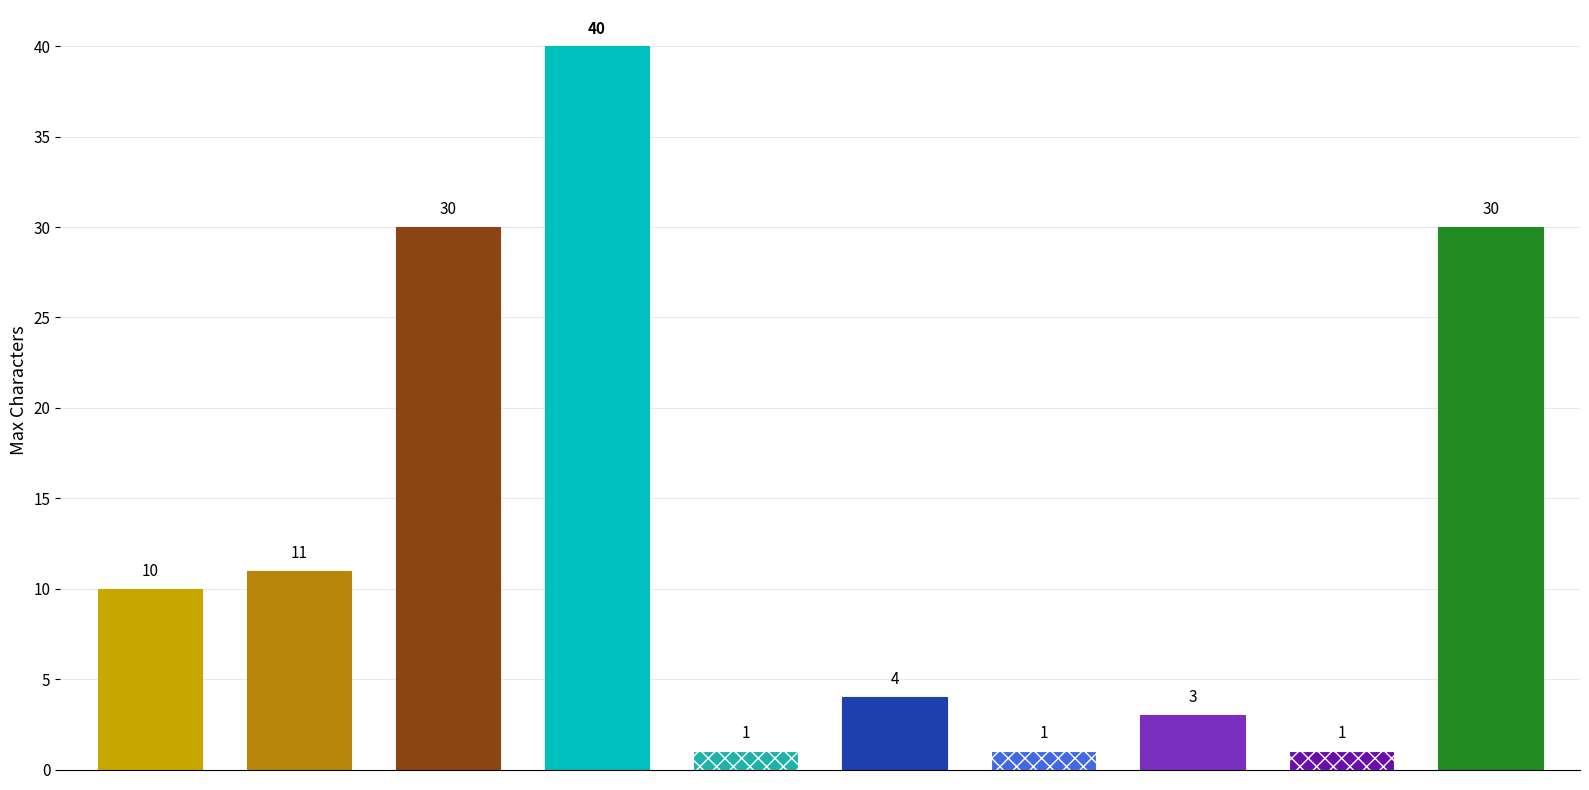

What is the sum of all values?

131